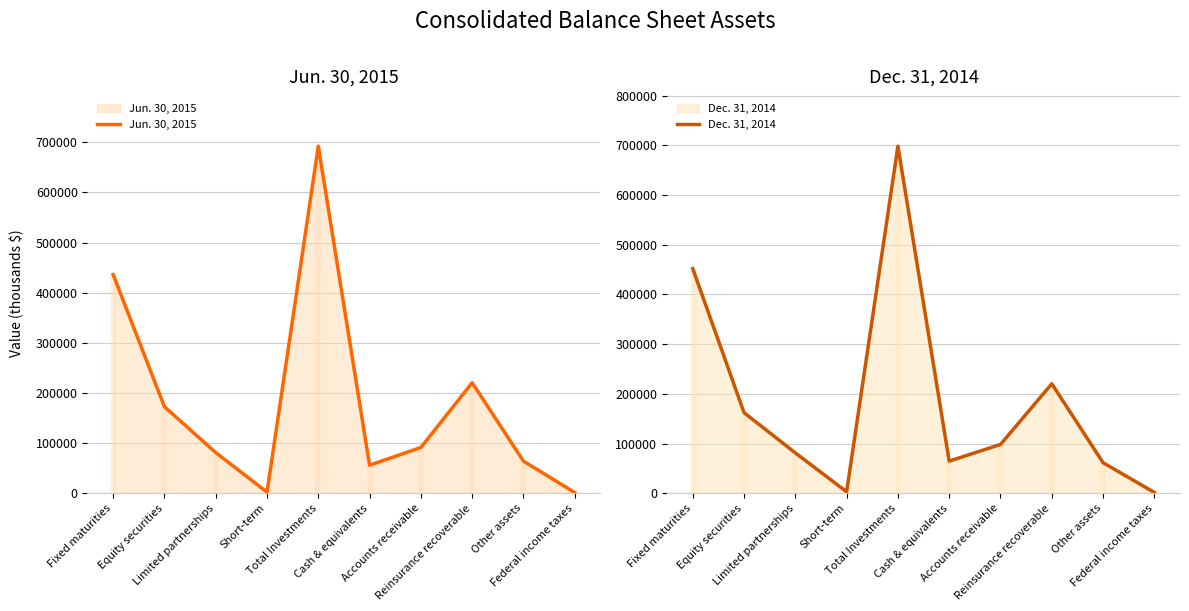

How many times do Dec. 31, 2014 and Jun. 30, 2015 cross each other?

4